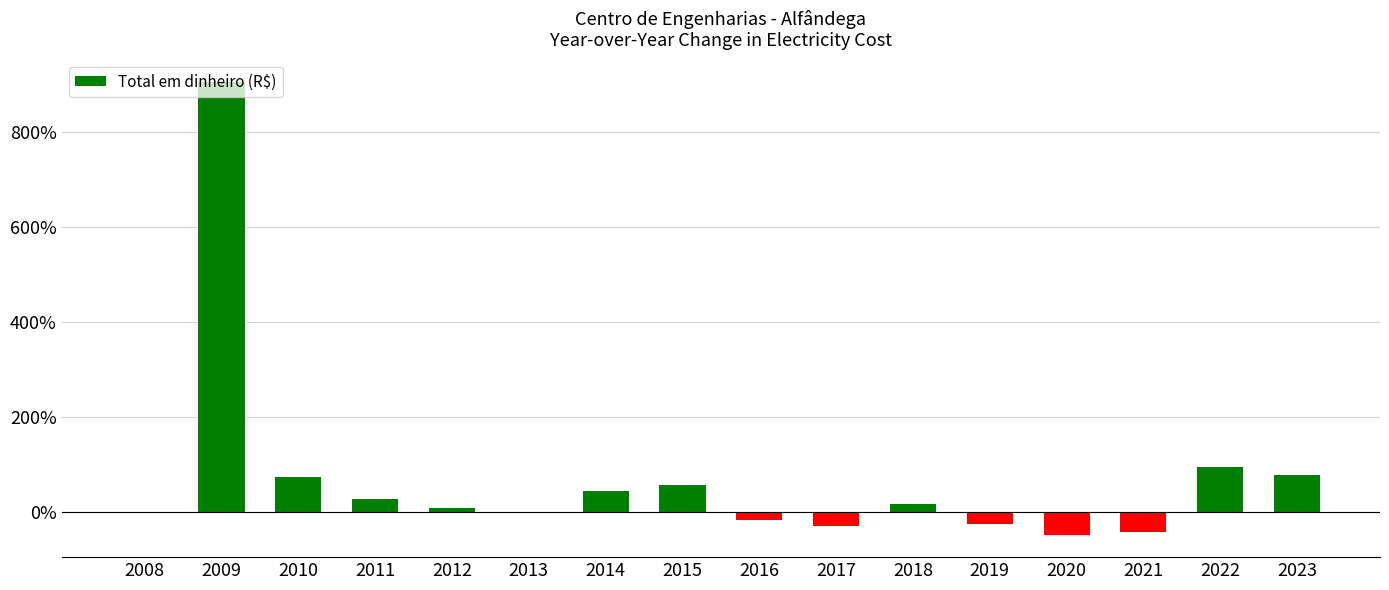

At which label is the value closest to 427?

2022